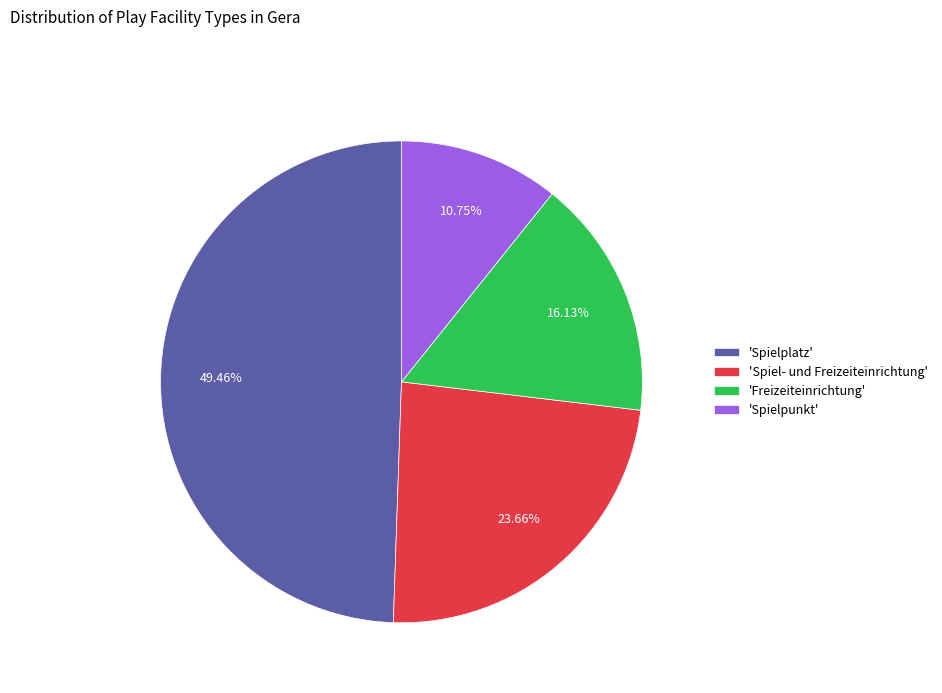

To the nearest percent, what is the average slice percentage?

25%